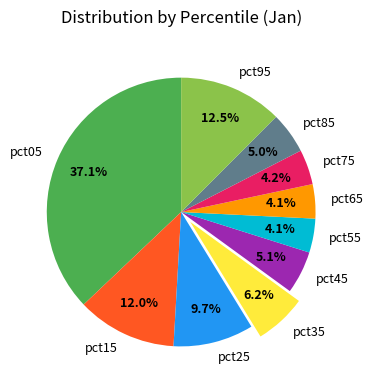

Is there a majority slice in this chart?

No